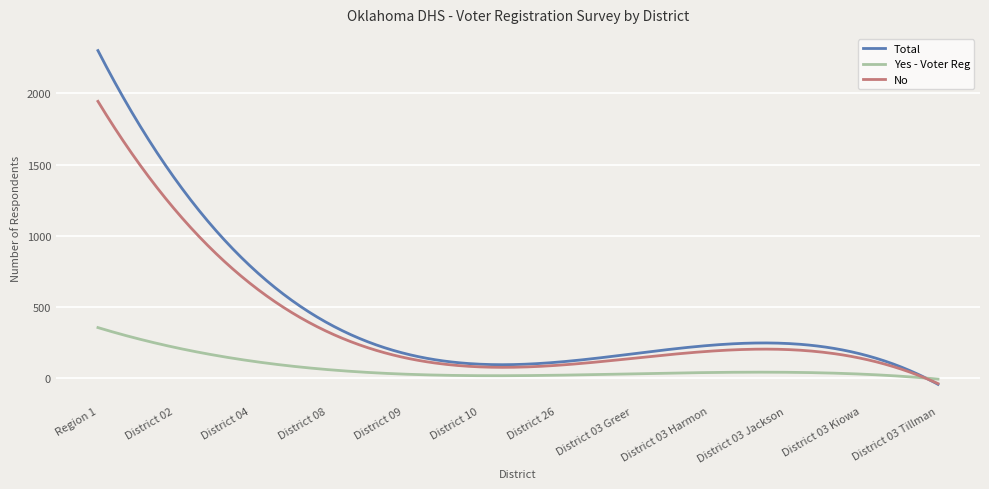

What is the greatest value displayed?

2299.9